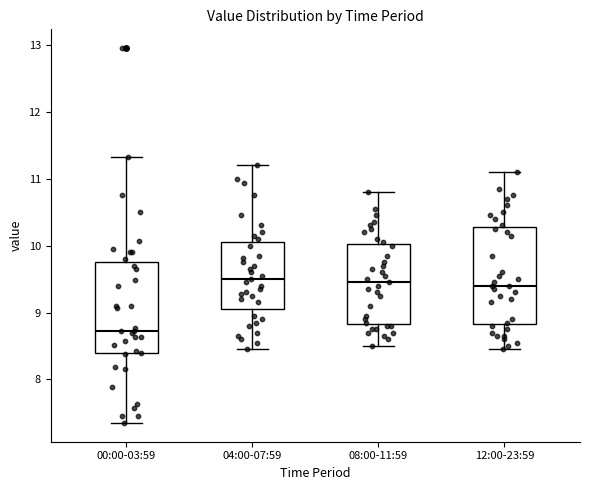

Reading left to right, transcribe this box plot: for each box, give where its median line is, the range the box spans, and where its two whiskers end, as read against the y-axis. The values are not printed on the chart, so give them approximately, as read against the axis.

00:00-03:59: median 8.7, box 8.4 to 9.8, whiskers 7.4 to 11.3
04:00-07:59: median 9.5, box 9.1 to 10.1, whiskers 8.5 to 11.2
08:00-11:59: median 9.5, box 8.8 to 10.0, whiskers 8.5 to 10.8
12:00-23:59: median 9.4, box 8.8 to 10.3, whiskers 8.5 to 11.1